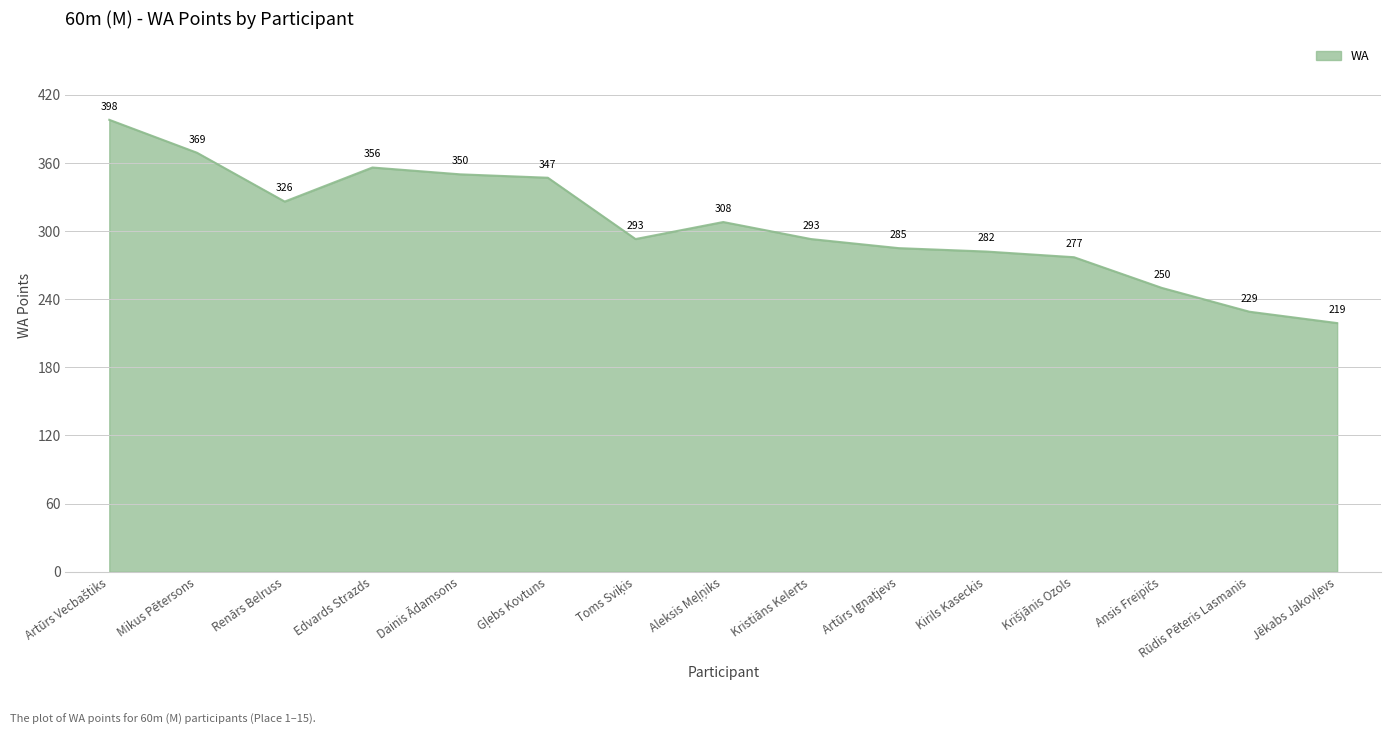

What is the difference between the maximum and minimum values?

179